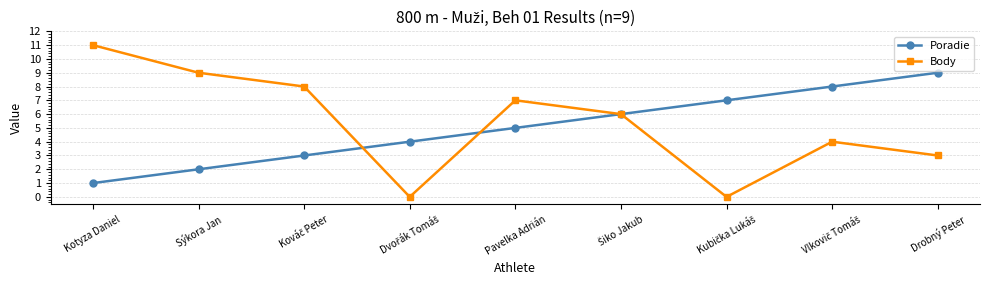

Which series has the widest spread of values?

Body